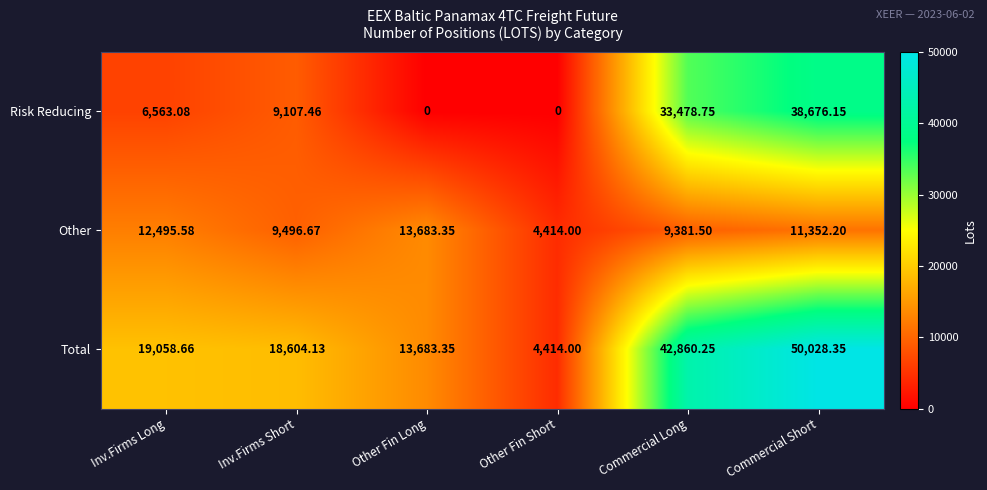

Which series has the largest total across all categories?

Total